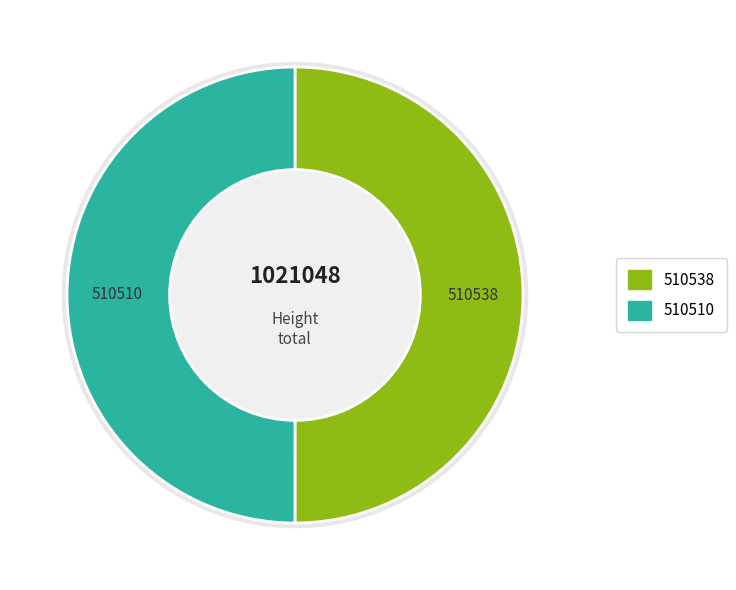

What is the smallest slice in the pie chart?

510510